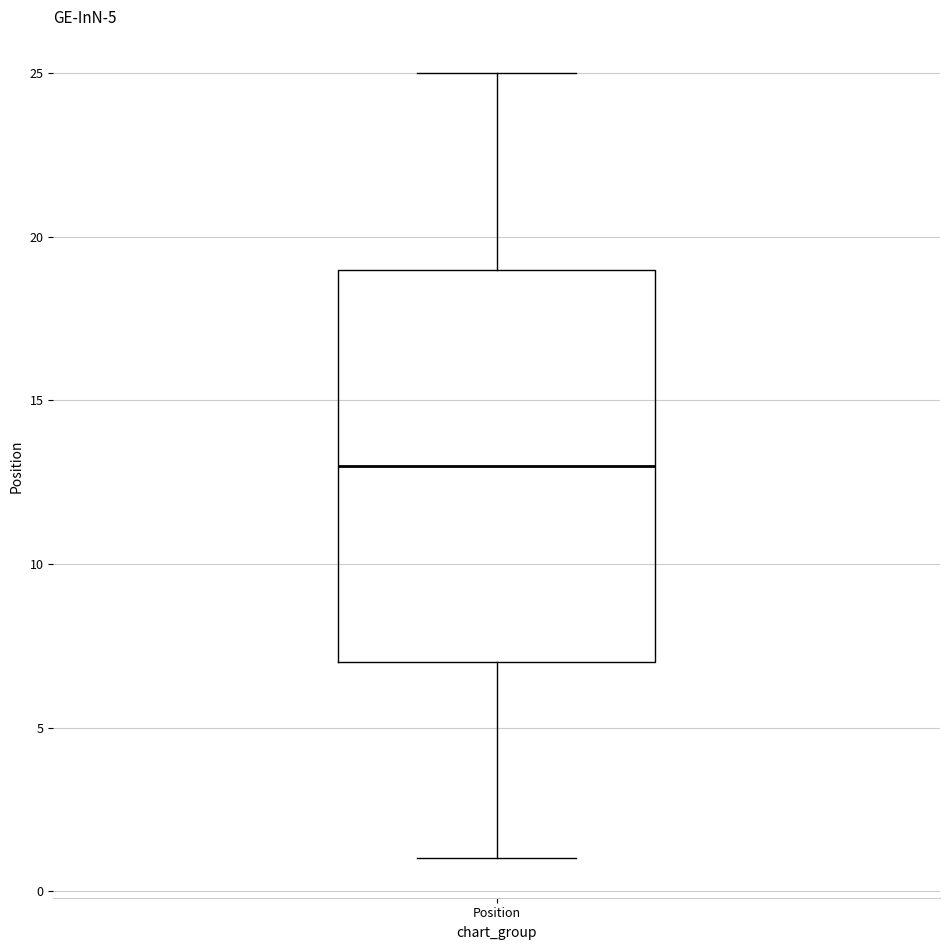

Transcribe this box plot: give where the median line is, the range the box spans, and where the two whiskers end, as read against the y-axis. The values are not printed on the chart, so give them approximately, as read against the axis.

median 13, box 7 to 19, whiskers 1 to 25